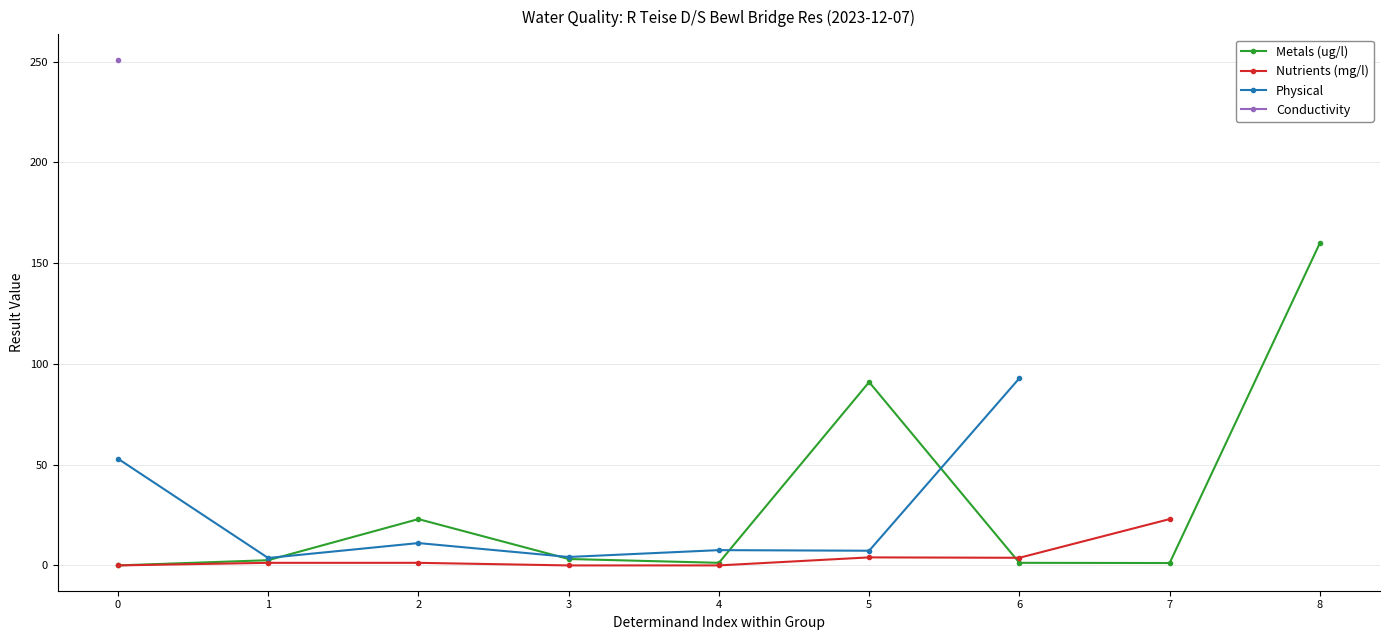

How many interior local peaks does the Metals (ug/l) series have?

2